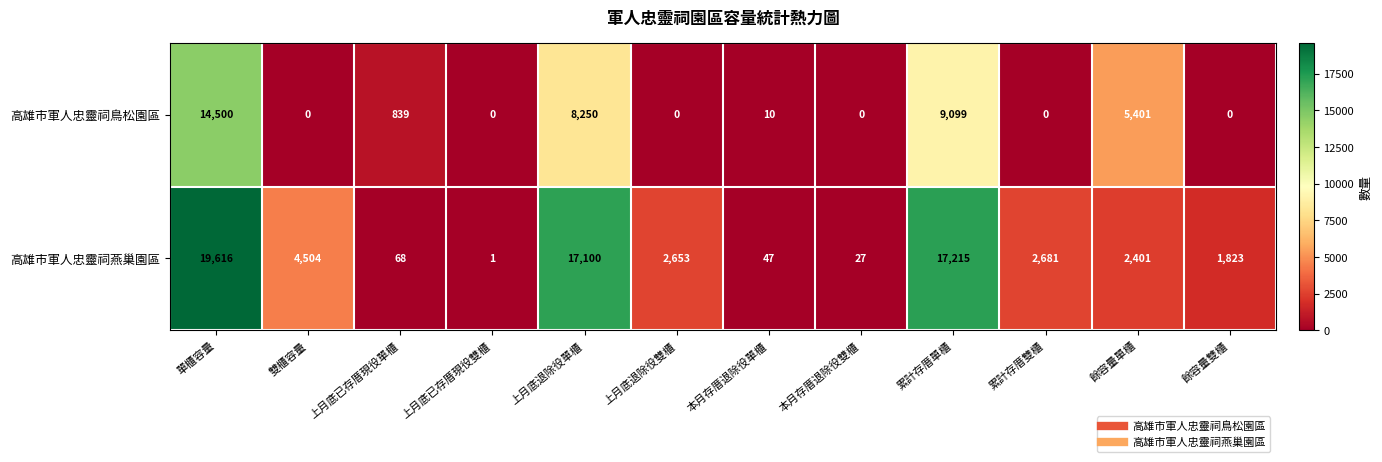

What is the maximum value shown in the chart?

19616